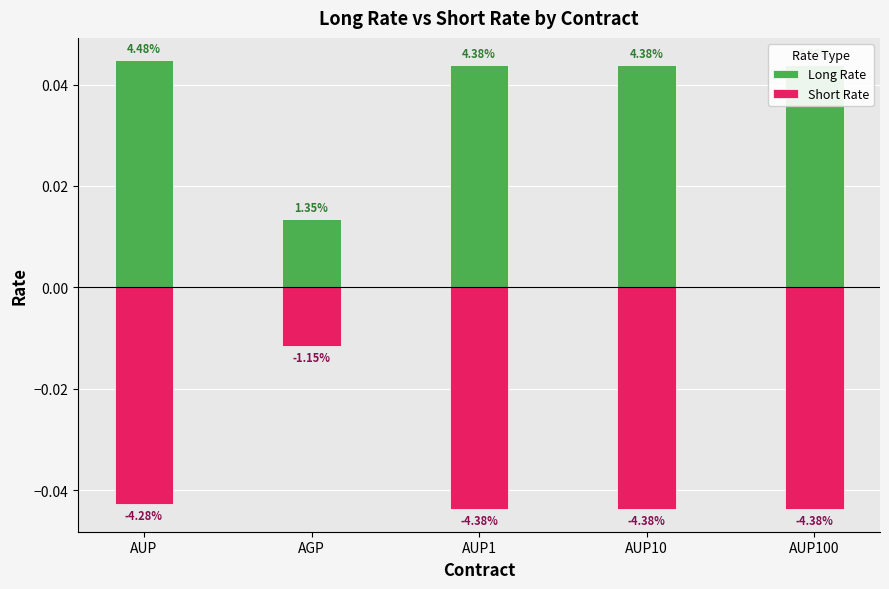

At AUP100, list the series in order from smallest to largest.

Short Rate, Long Rate